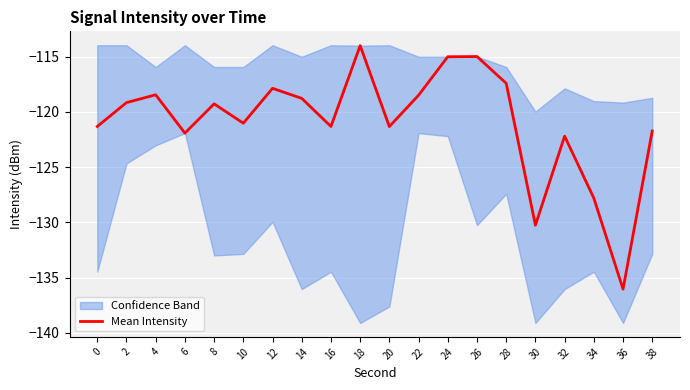

Which has a higher value, 14 or 18?

18